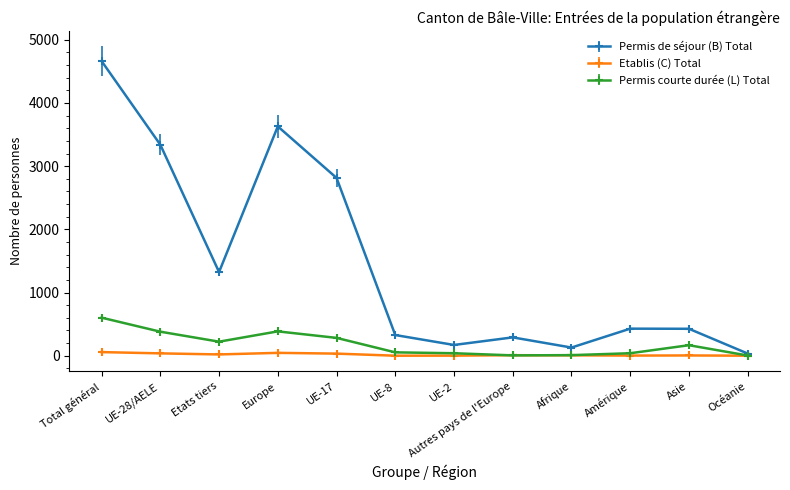

True or false: Permis de séjour (B) Total has a value of 5694 at Europe.

False